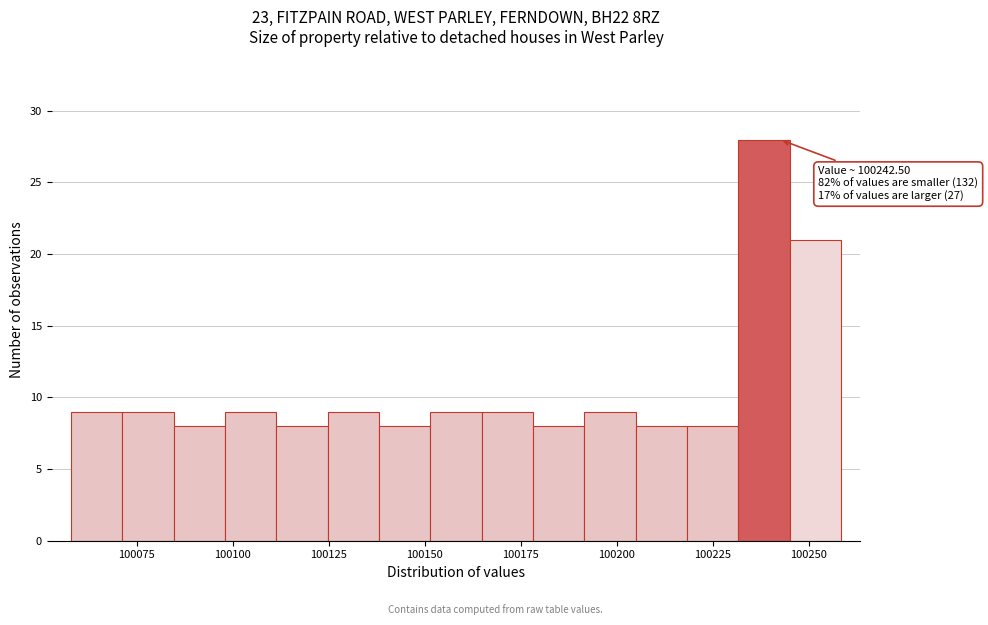

Read against the x-axis, roughly where is the centre of the tallest bar?

100240